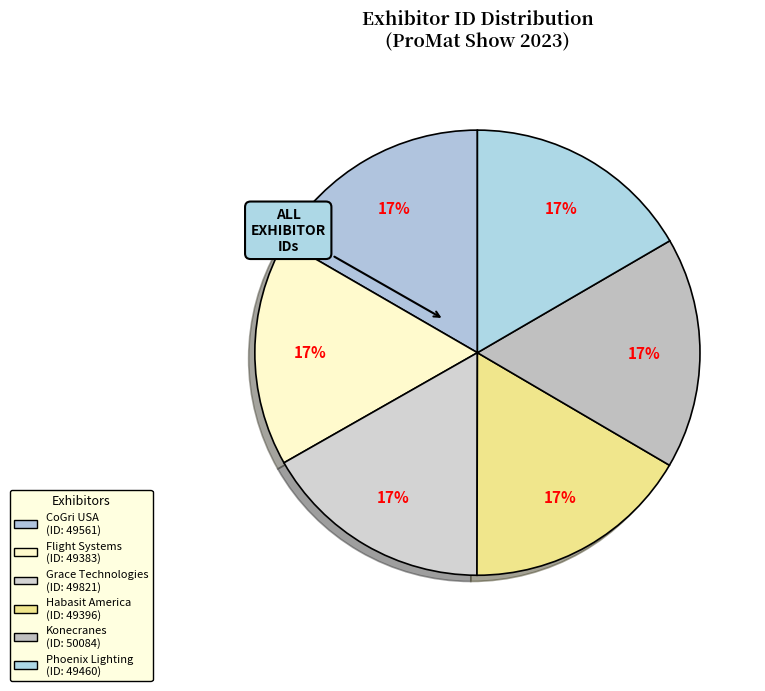

Which category has the biggest portion of the pie?

Konecranes